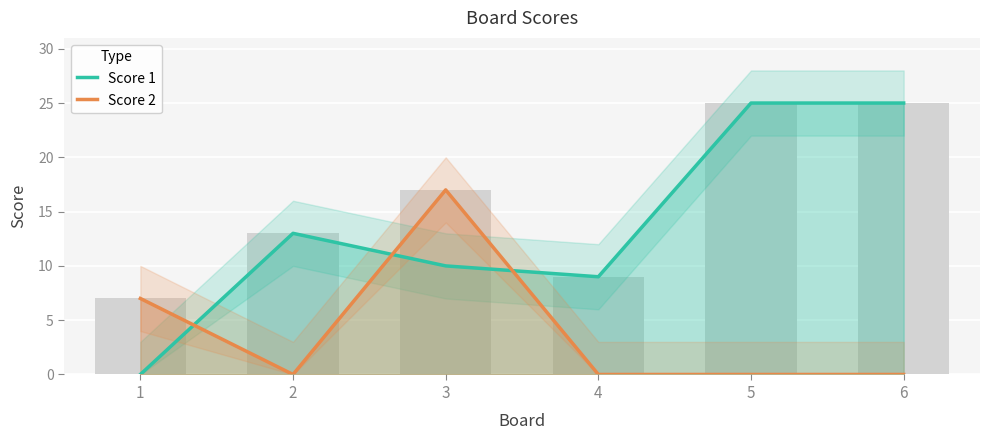

What is the difference between the Score 1 values at 1 and 6?

25